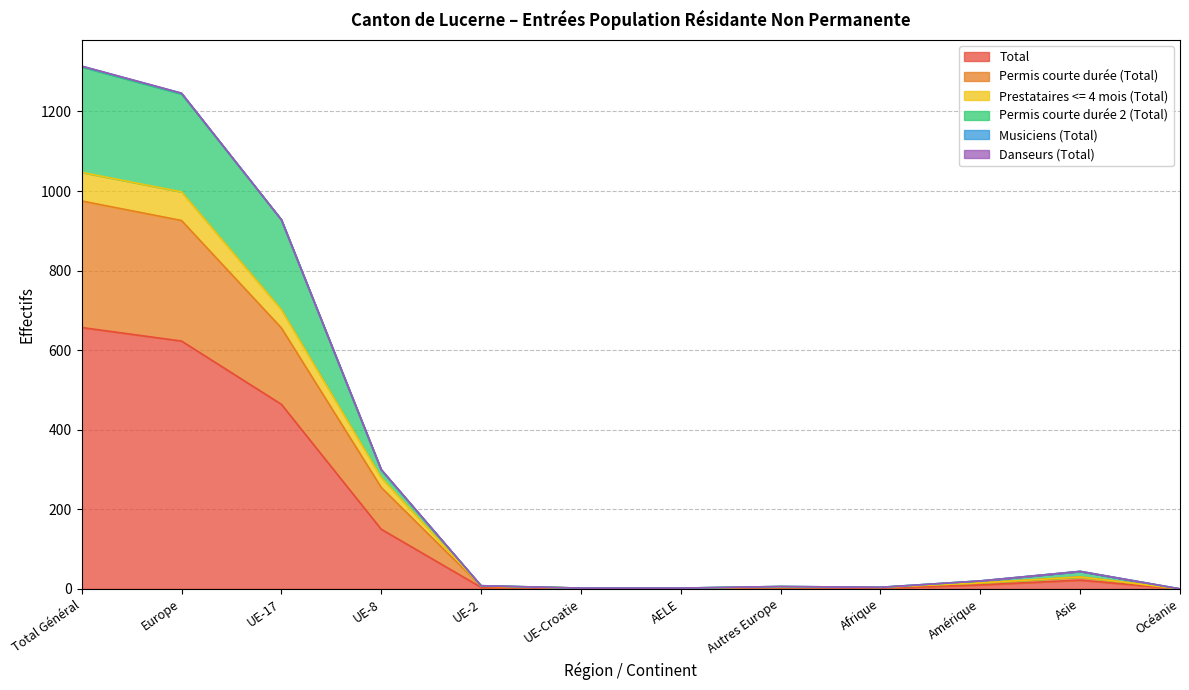

Where is Total nearest to the value 328?

UE-17